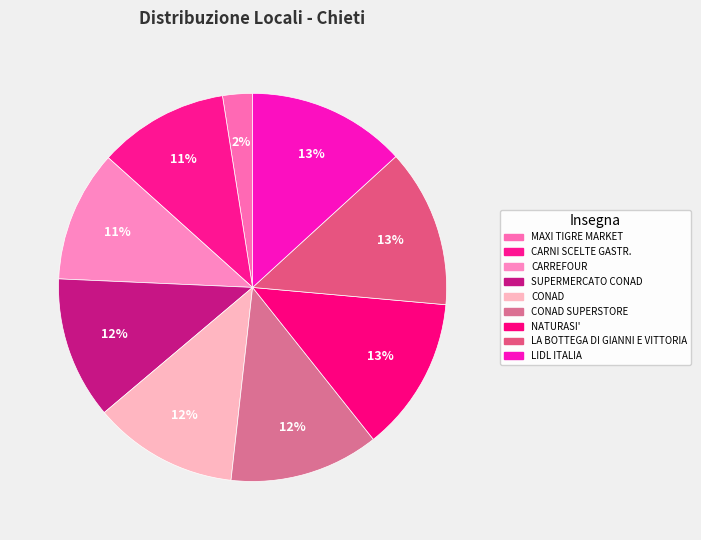

To the nearest percent, what portion does SUPERMERCATO CONAD represent?

12%